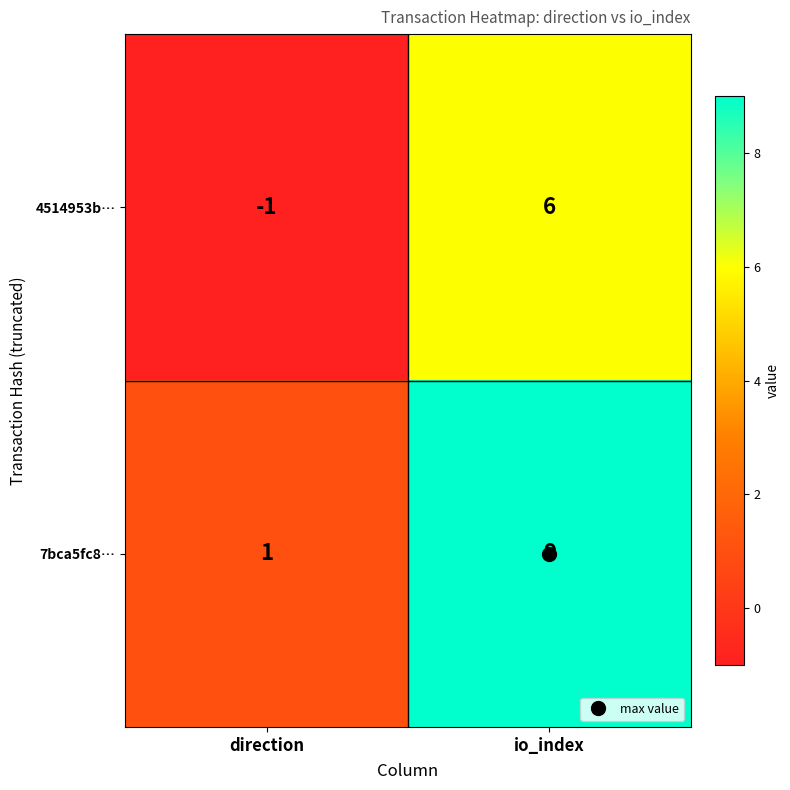

The value of 7bca5fc8… at io_index is 9. True or false?

True